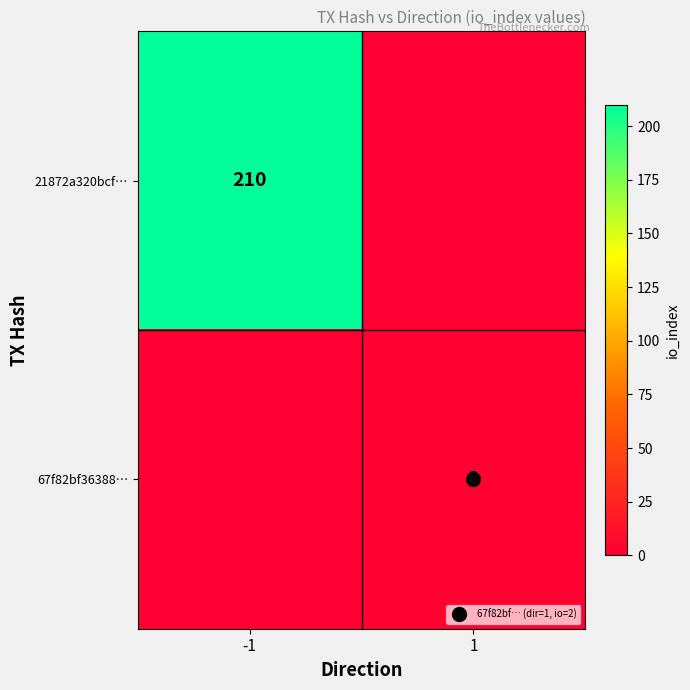

At how many categories does at least one series exceed 89?

1